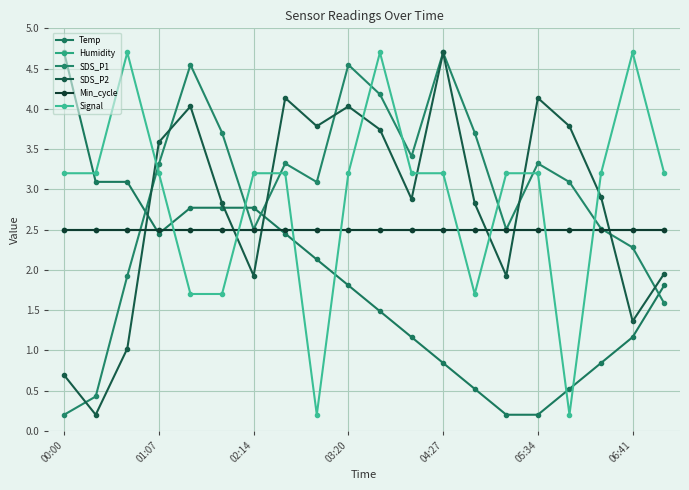

At how many categories does at least one series exceed 4?

9